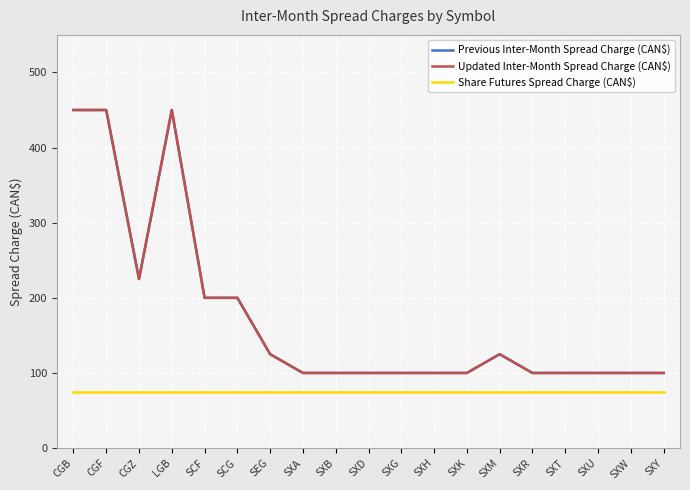

Does the chart have visible grid lines?

Yes